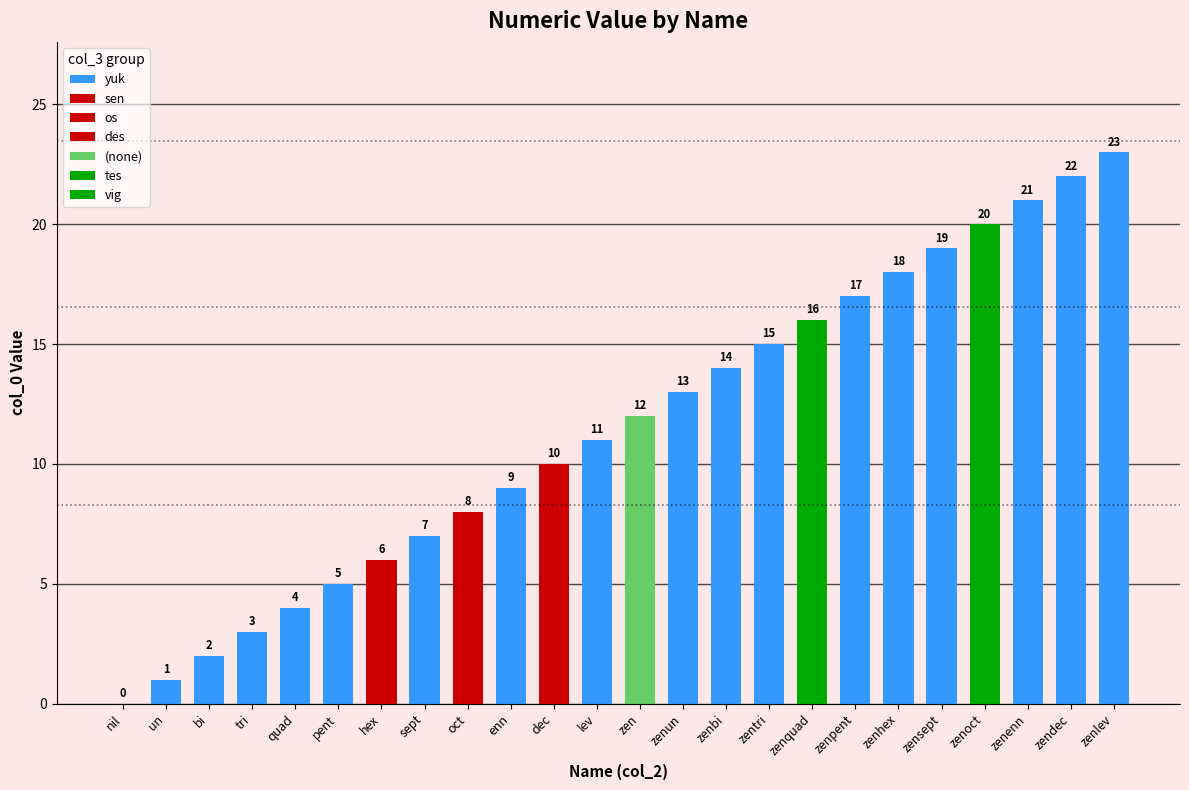

How many categories are shown in the chart?

24